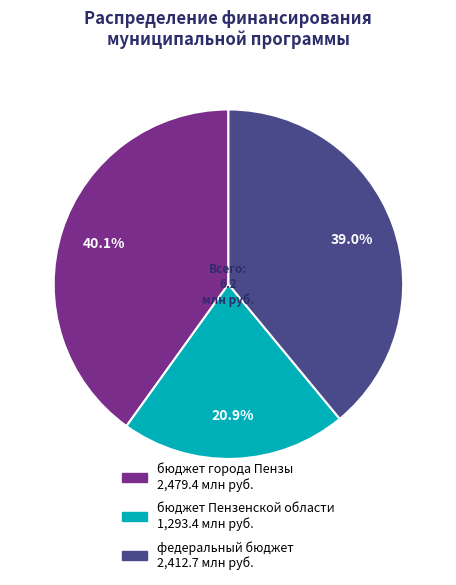

What is the smallest slice in the pie chart?

бюджет Пензенской области